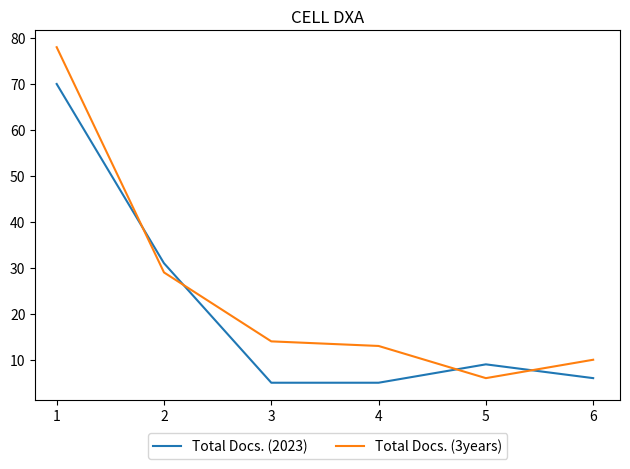

Reading left to right, what are all the values shown in this chart?

Total Docs. (2023): 1=70	2=31	3=5	4=5	5=9	6=6
Total Docs. (3years): 1=78	2=29	3=14	4=13	5=6	6=10